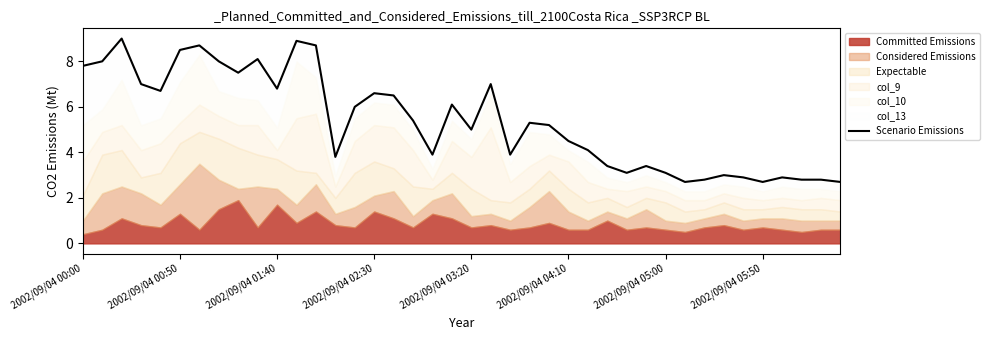

What is the difference between the values at 31 and 15?

3.9